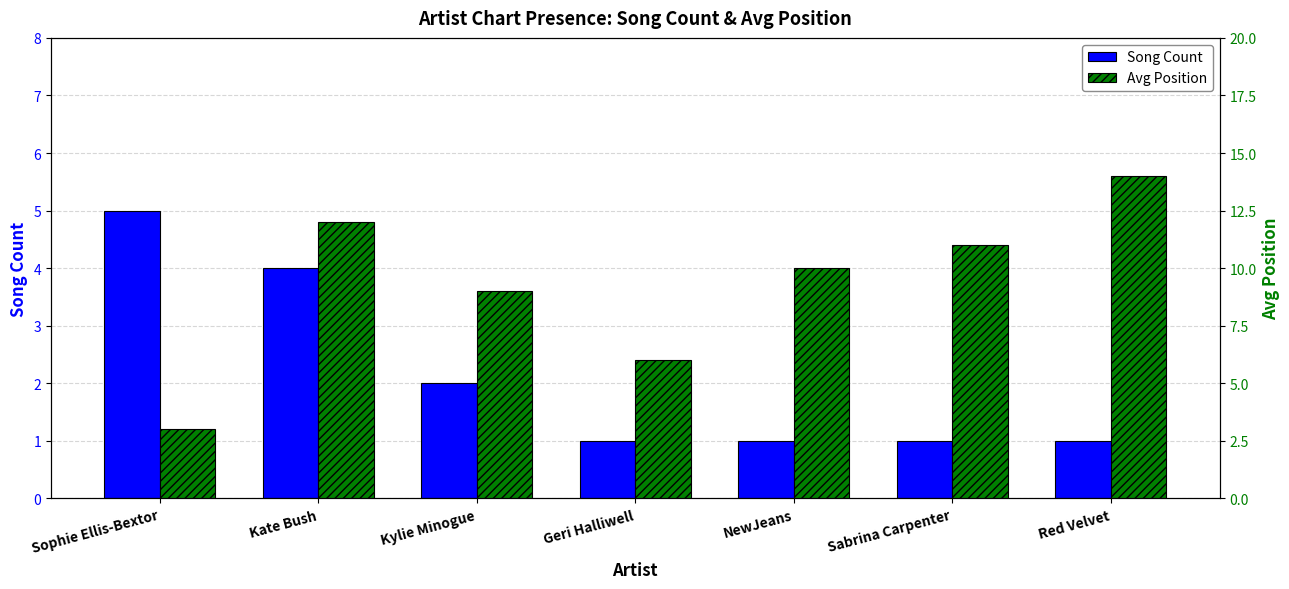

How many bars are there in each group?

2